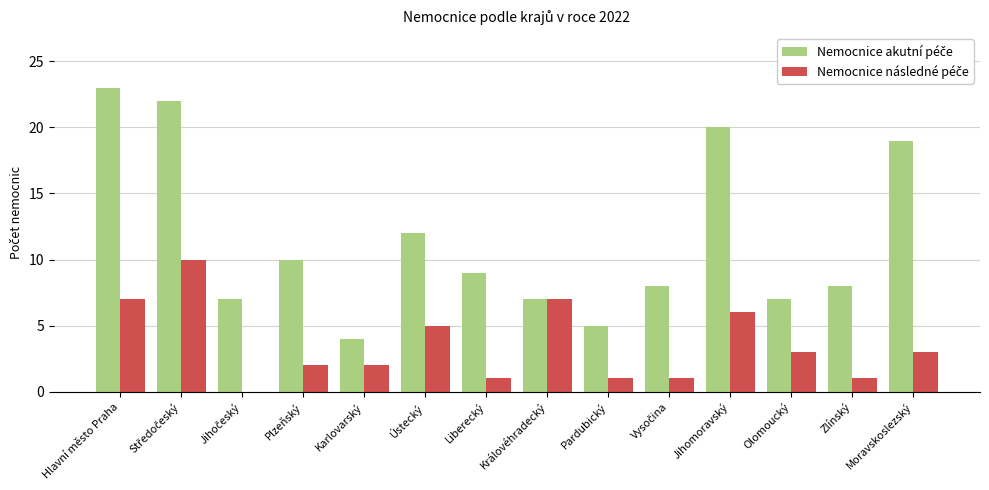

Which label corresponds to the largest value in the chart?

Hlavní město Praha